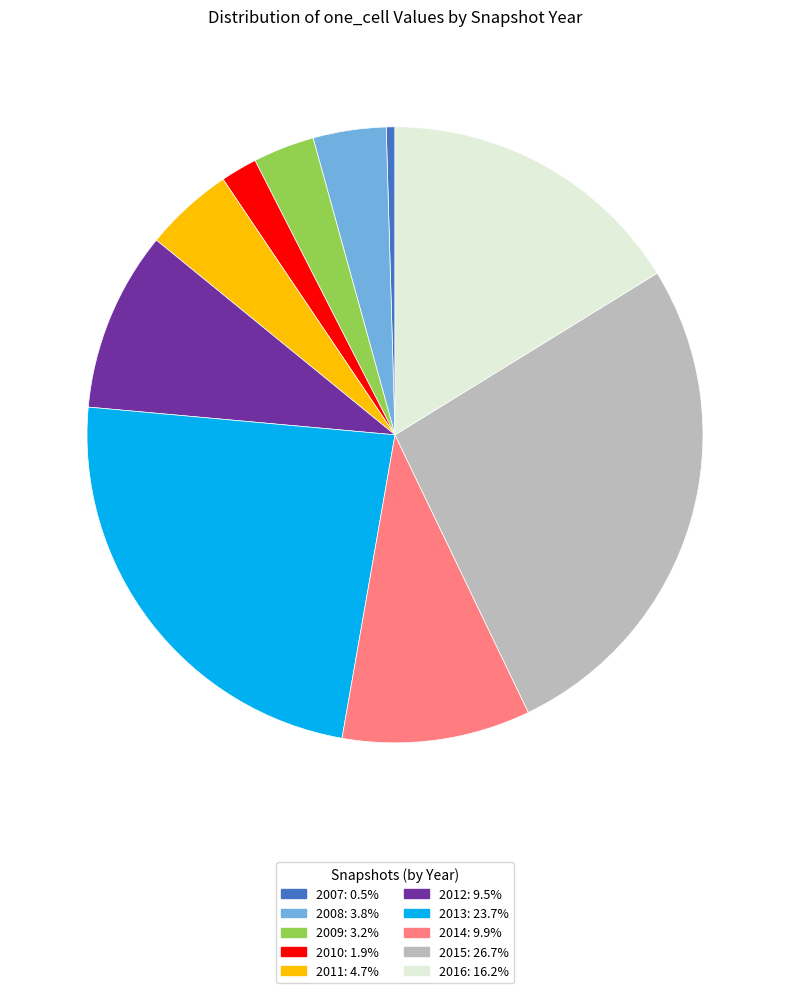

Is there any slice that represents more than half of the pie?

No